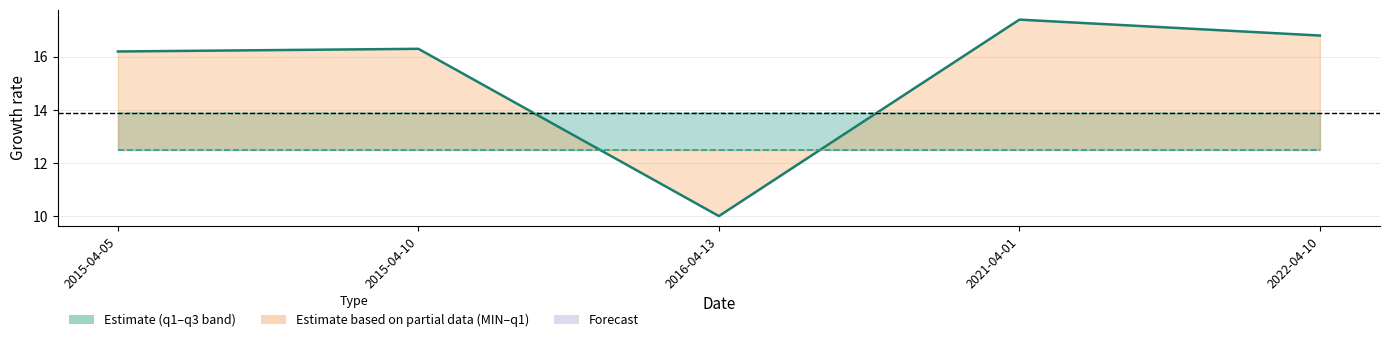

The value of q1 at 2015-04-05 is 21.6. True or false?

False